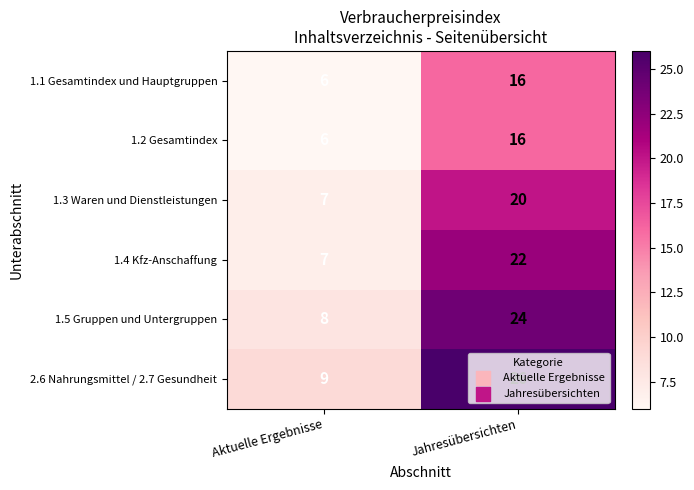

Is it true that 2.6 Nahrungsmittel / 2.7 Gesundheit equals 46 at Jahresübersichten?

False